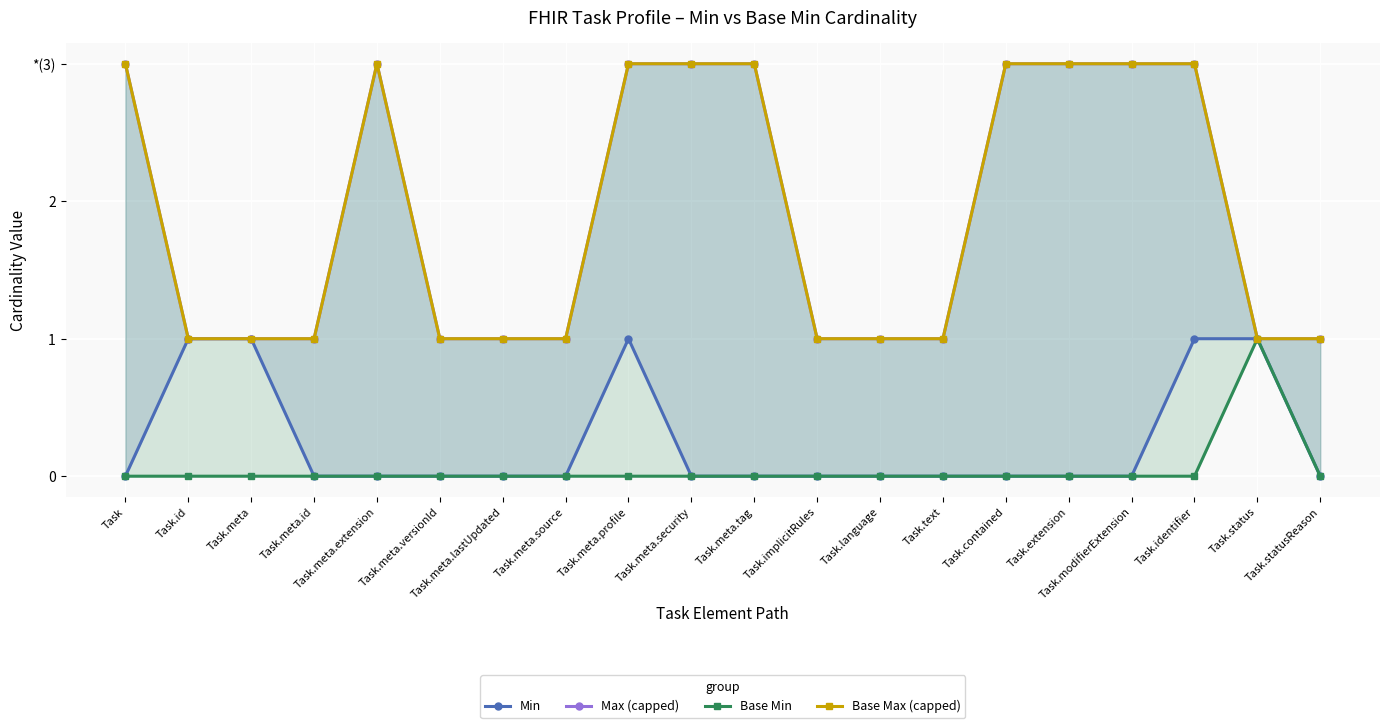

What are all the series names shown in the legend?

Min, Max (capped), Base Min, Base Max (capped)